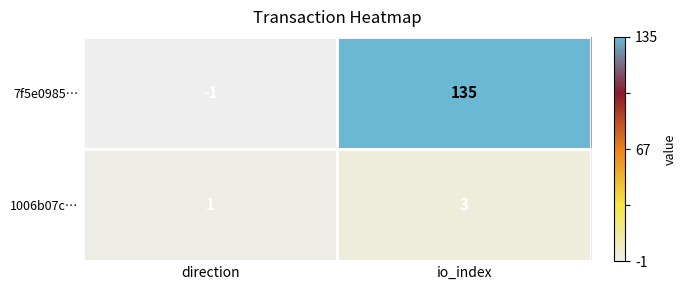

Which series changed the most between direction and io_index?

7f5e0985…